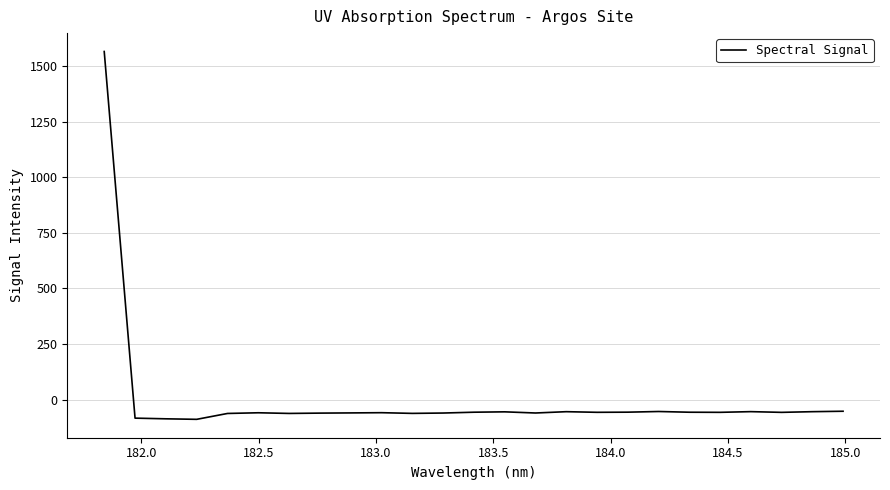

Count the number of categories in the chart.

25